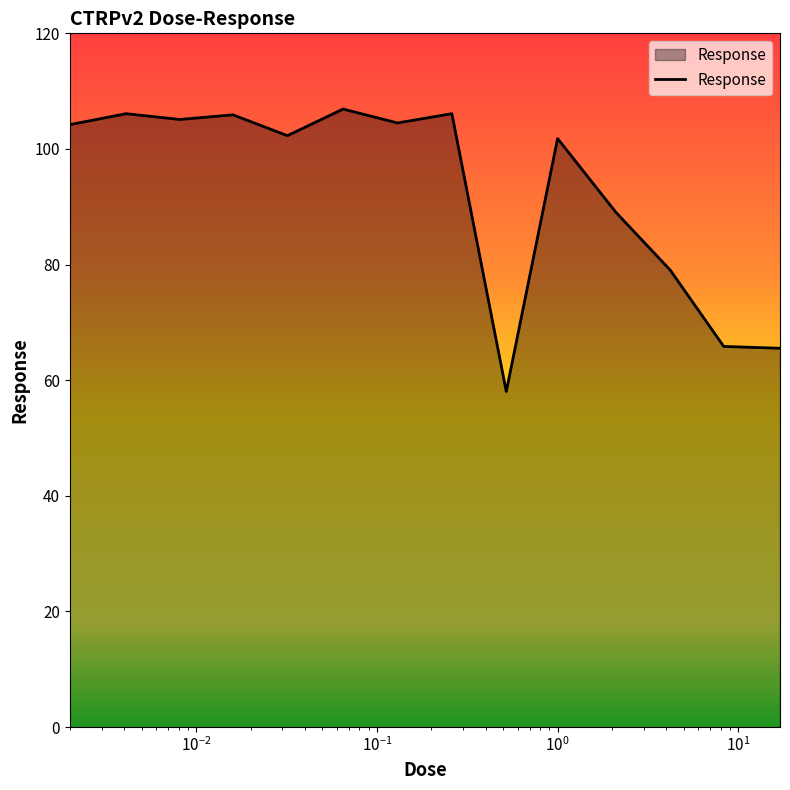

What is the greatest value displayed?

106.9